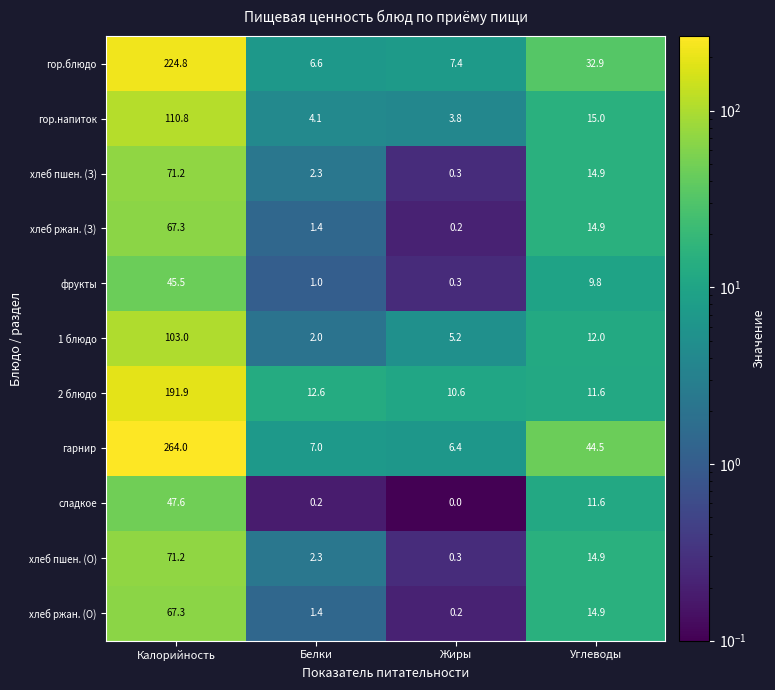

What is the difference between the second highest and minimum values in the гарнир series?

38.1